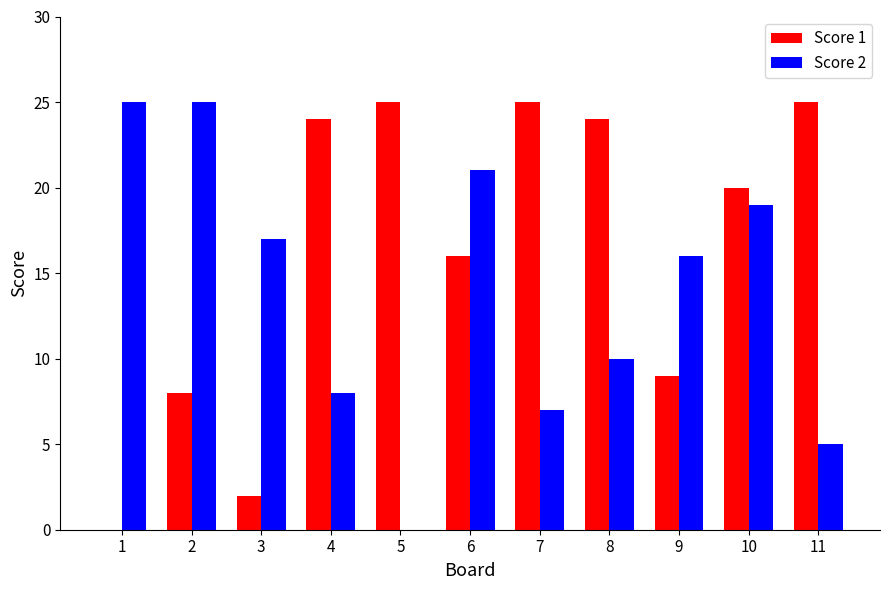

At which label is Score 1 closest to 12?

9